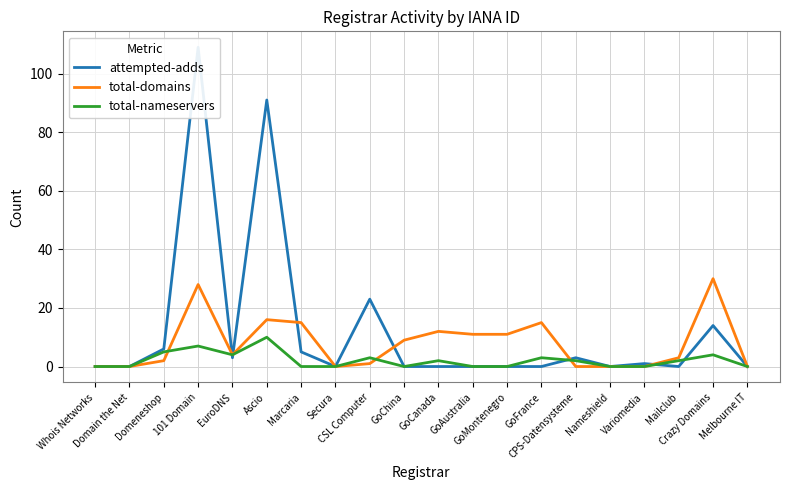

Is this an area chart (filled region under the line)?

No